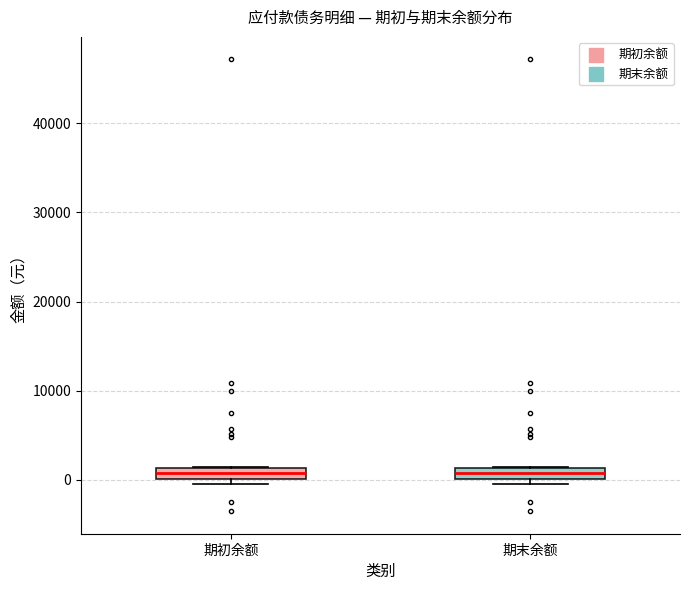

Where is the upper edge of the box for 期初余额 on the y-axis? The values are not printed on the chart, so give them approximately, as read against the axis.

1000